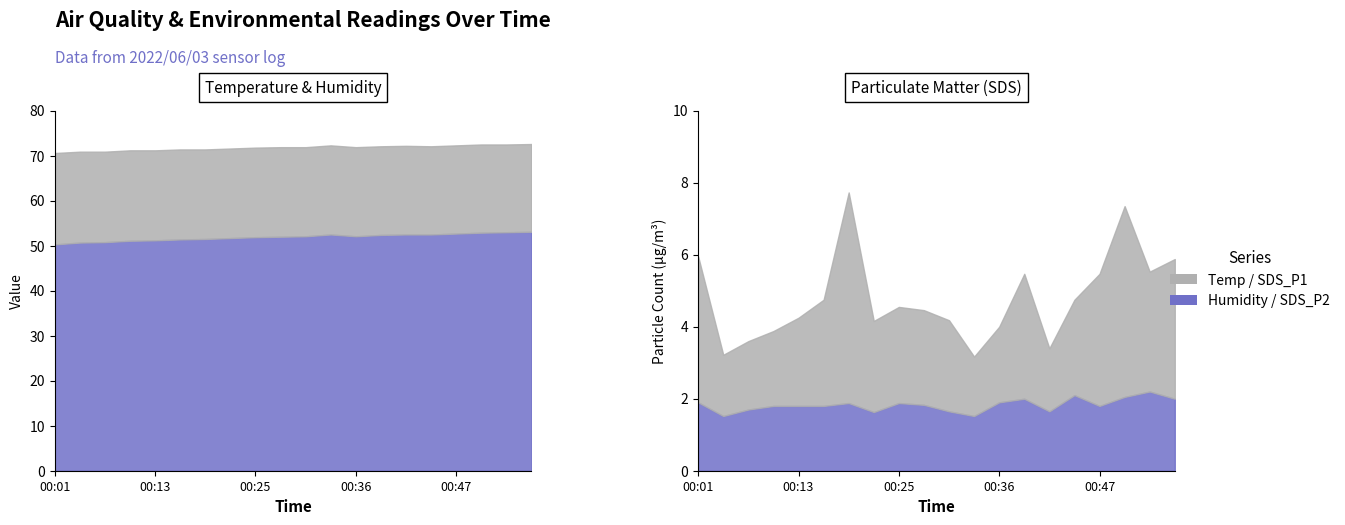

In SDS_P1, how many points are lower than both neighbors (excluding endpoints)?

5